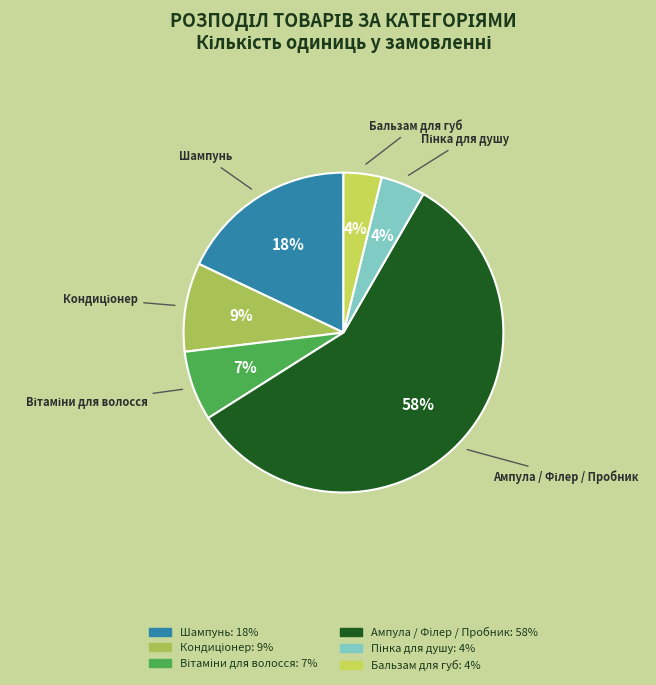

Which has a higher value, Шампунь or Бальзам для губ?

Шампунь